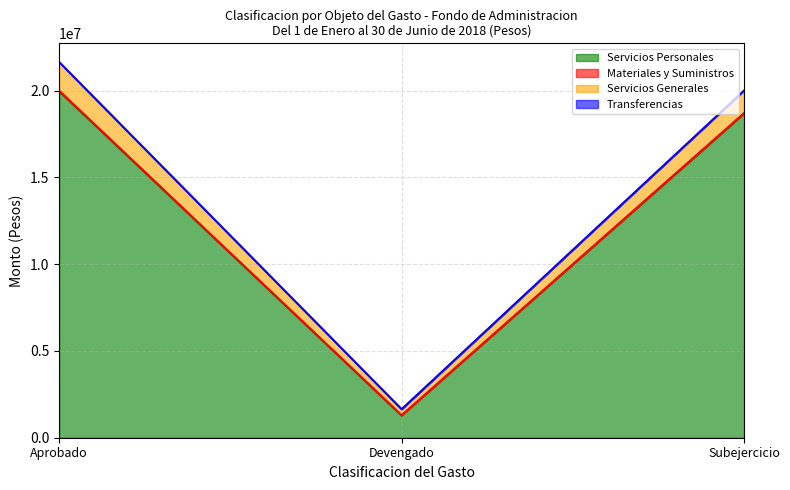

What is the difference between the Servicios Personales values at Aprobado and Devengado?

18678143